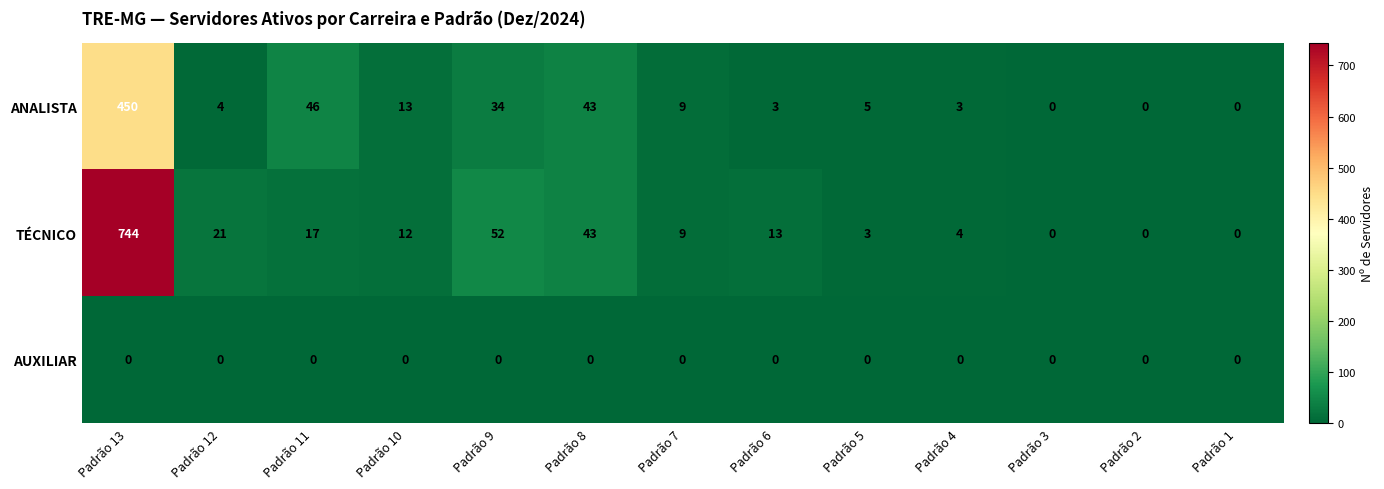

Which series has the largest total across all categories?

TÉCNICO